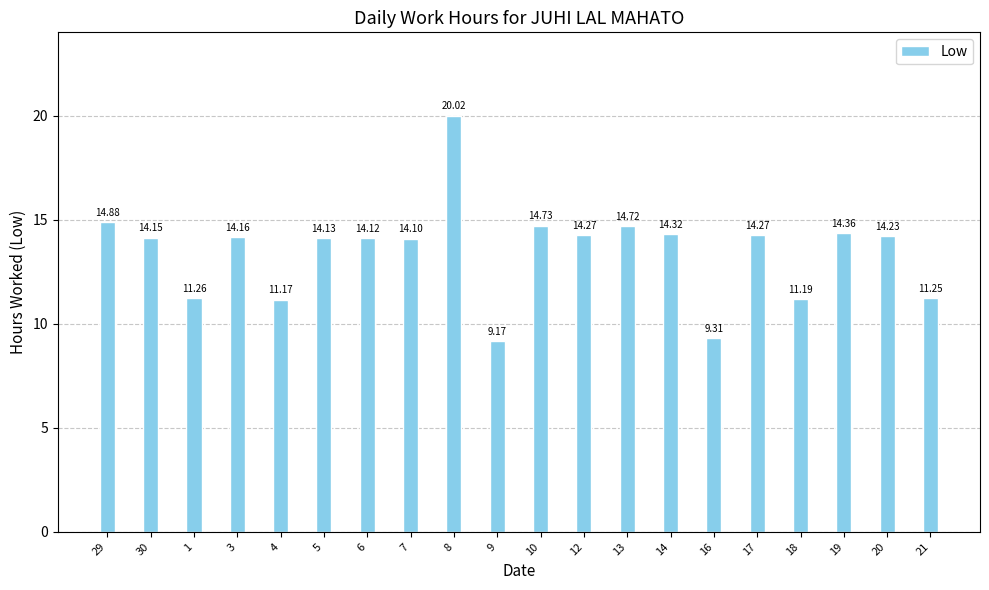

What is the sum of all values?

269.8